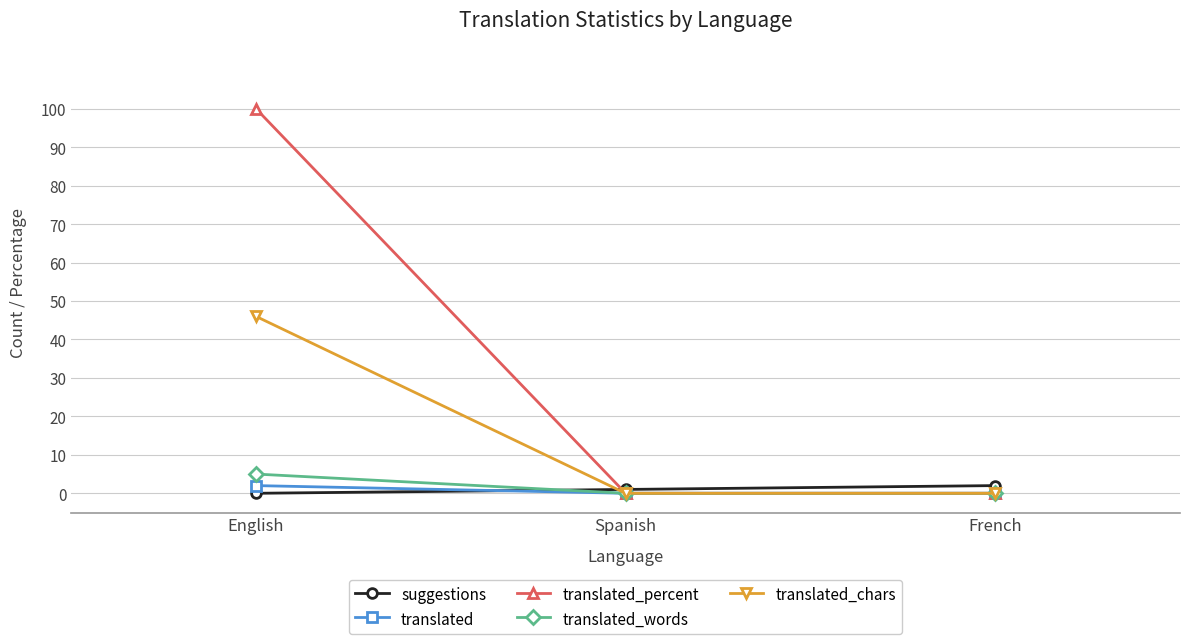

What is the difference between the maximum and minimum values in the suggestions series?

2